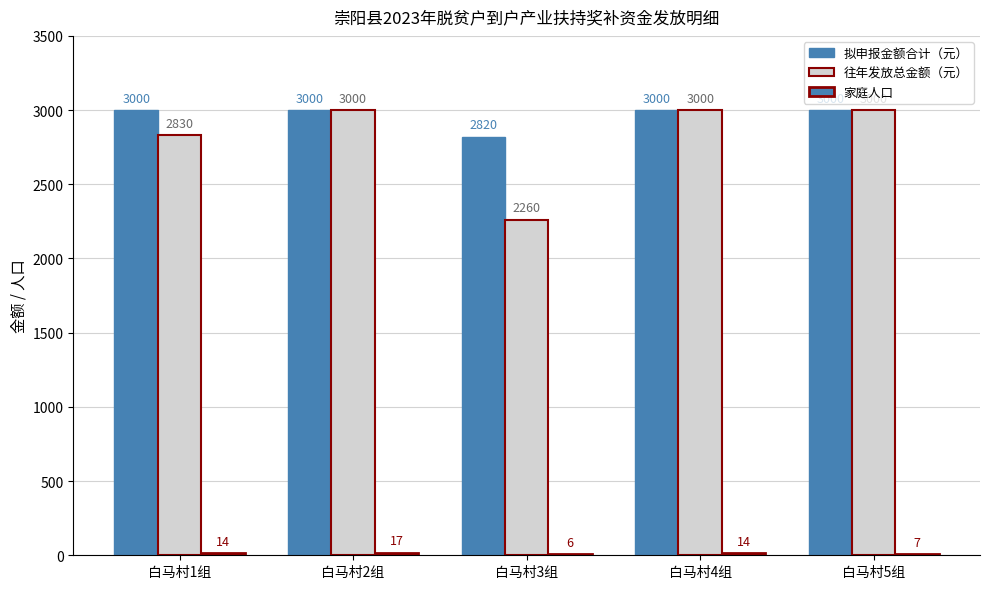

How many data points does each series have?

5